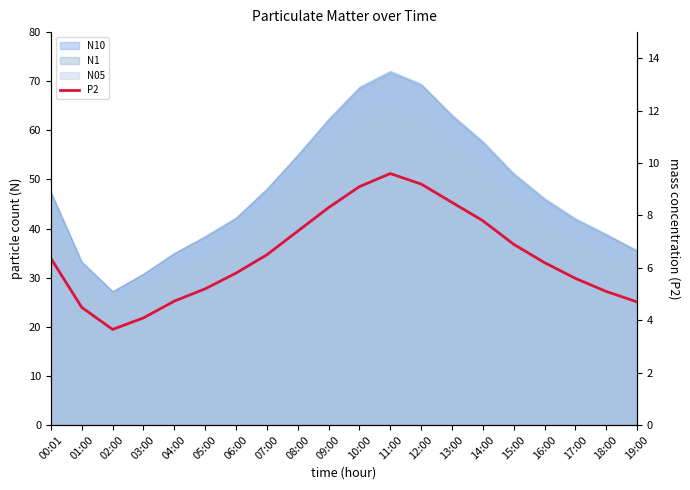

Count the number of categories in the chart.

20